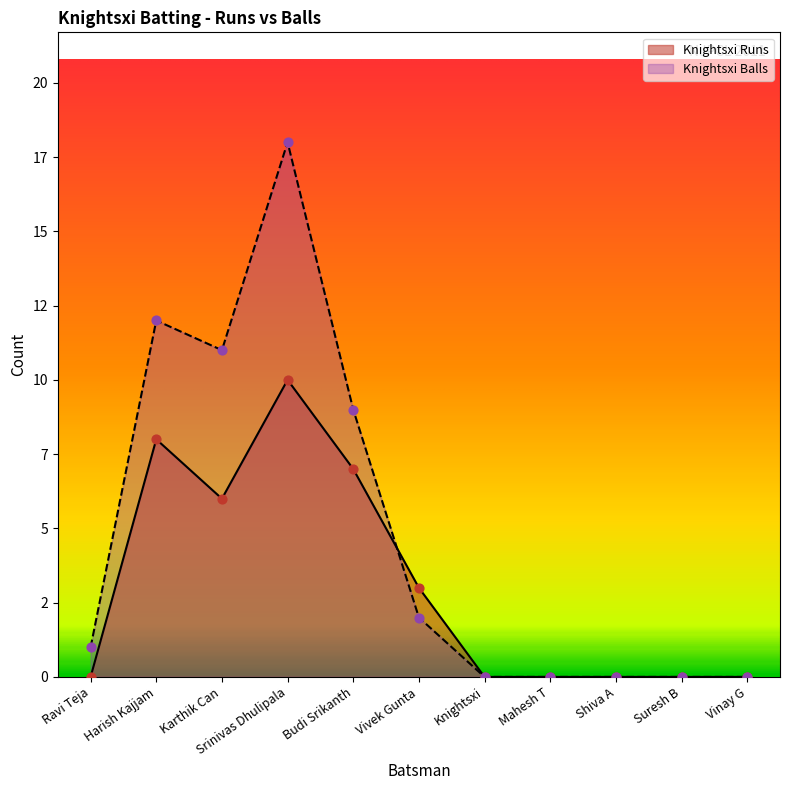

What is the total value across all series at Harish Kajjam?

20